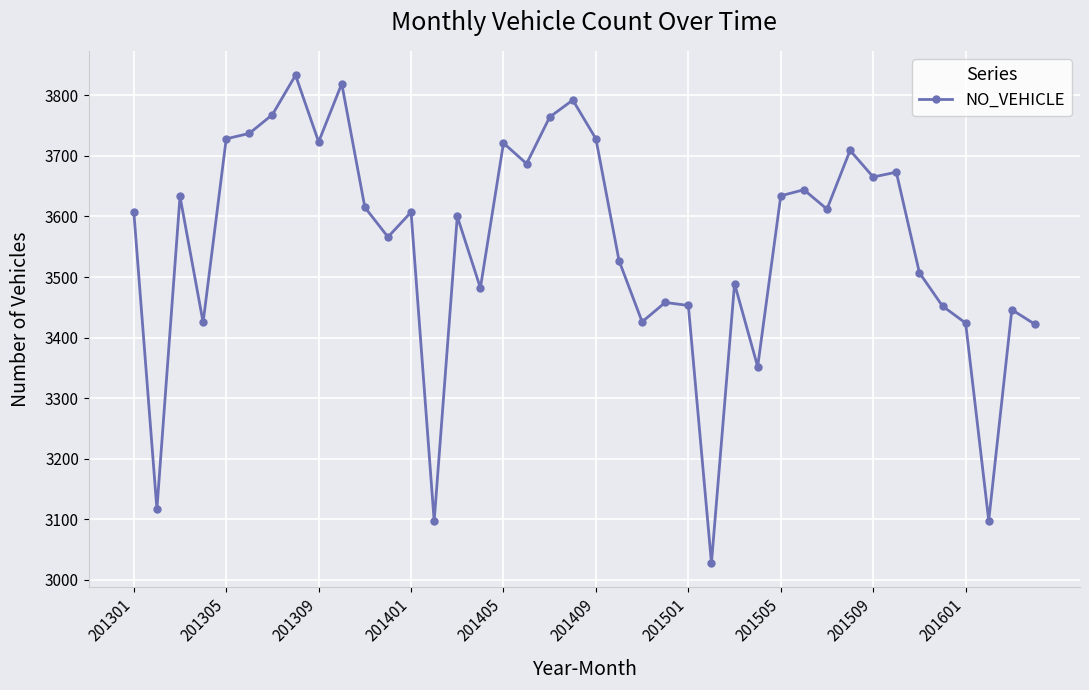

How many lines are shown in the chart?

1